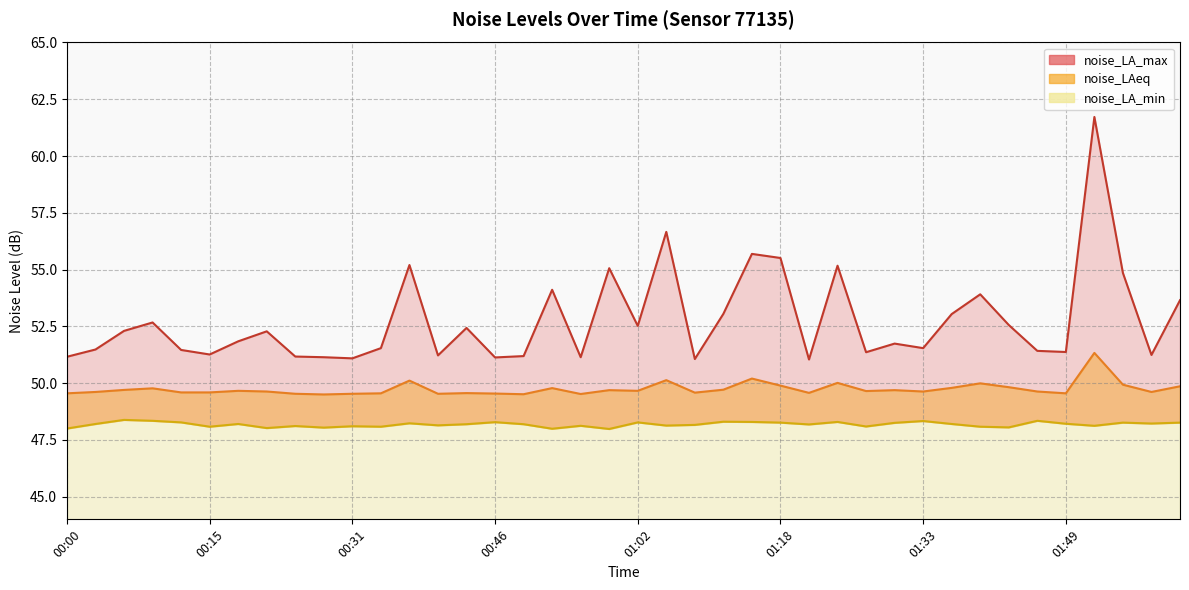

List the labels in order of noise_LA_min value, largest first.

00:06, 00:09, 01:46, 01:33, 01:11, 01:15, 01:24, 00:46, 00:12, 01:02, 01:18, 01:55, 02:01, 01:30, 00:37, 01:58, 01:49, 00:03, 00:18, 01:36, 00:43, 00:49, 01:21, 01:08, 00:40, 01:05, 00:56, 01:52, 00:24, 00:31, 01:27, 00:15, 00:34, 01:40, 01:43, 00:28, 00:21, 00:00, 00:52, 00:59